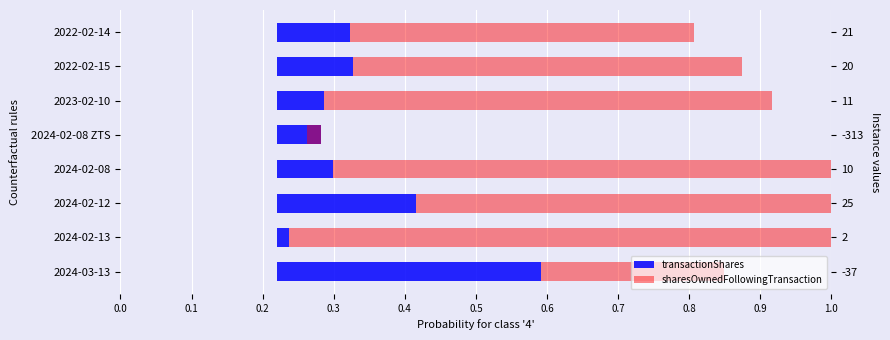

Between 0.5 and 0.6, which series saw the biggest shift?

sharesOwnedFollowingTransaction